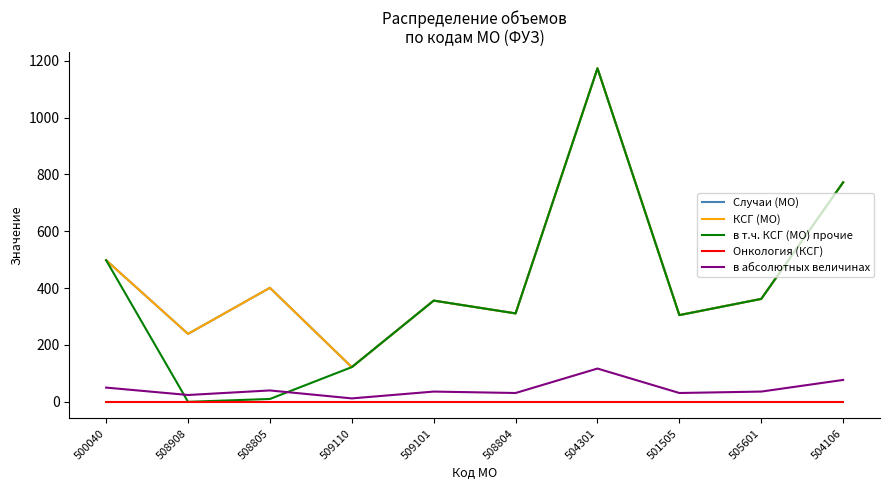

Does the chart display data point markers on the line(s)?

No